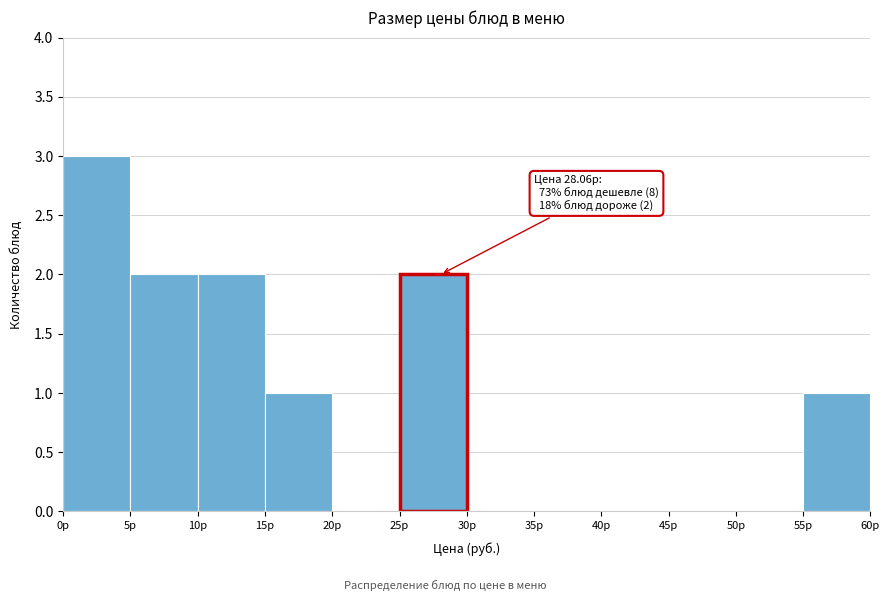

Which range on the x-axis has the tallest bar?

0 to 5